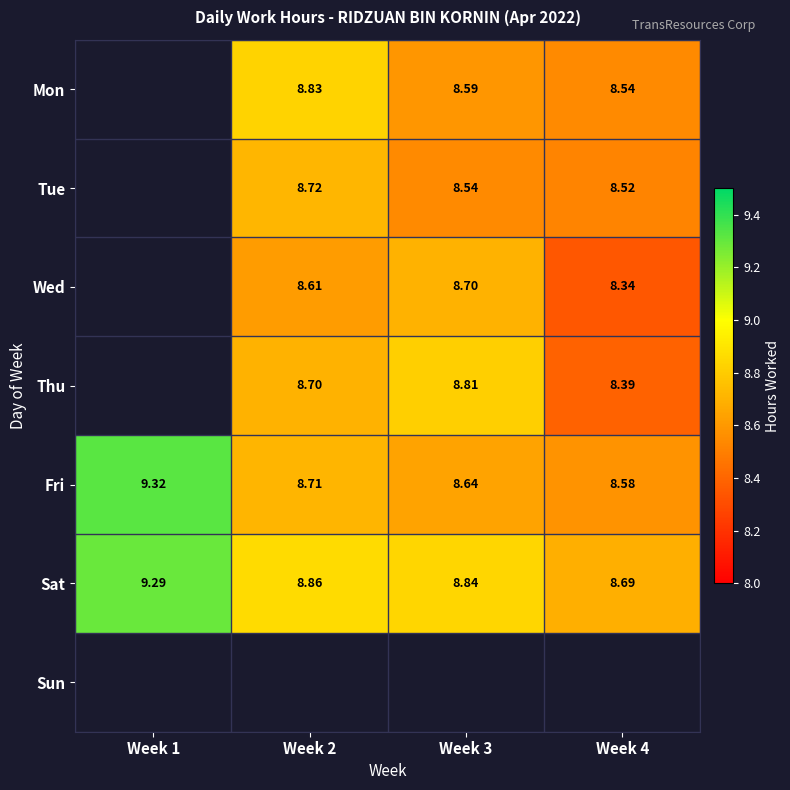

Is it true that Wed equals 12.8 at Week 4?

False